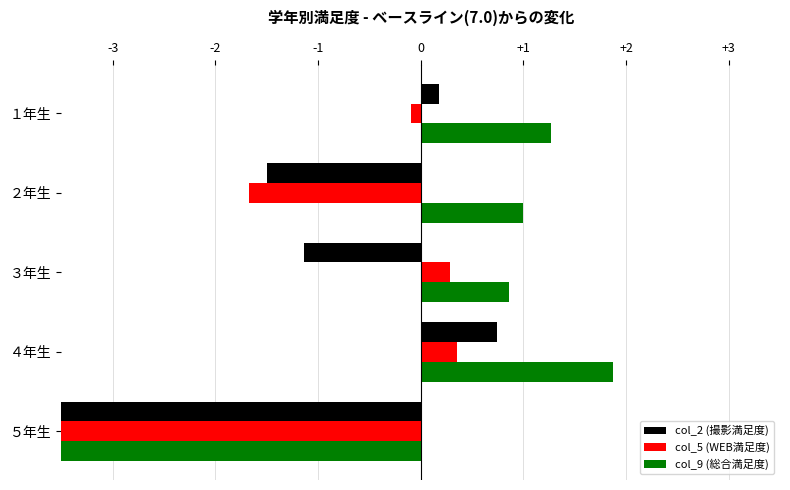

Which series has the widest spread of values?

col_9 (総合満足度)